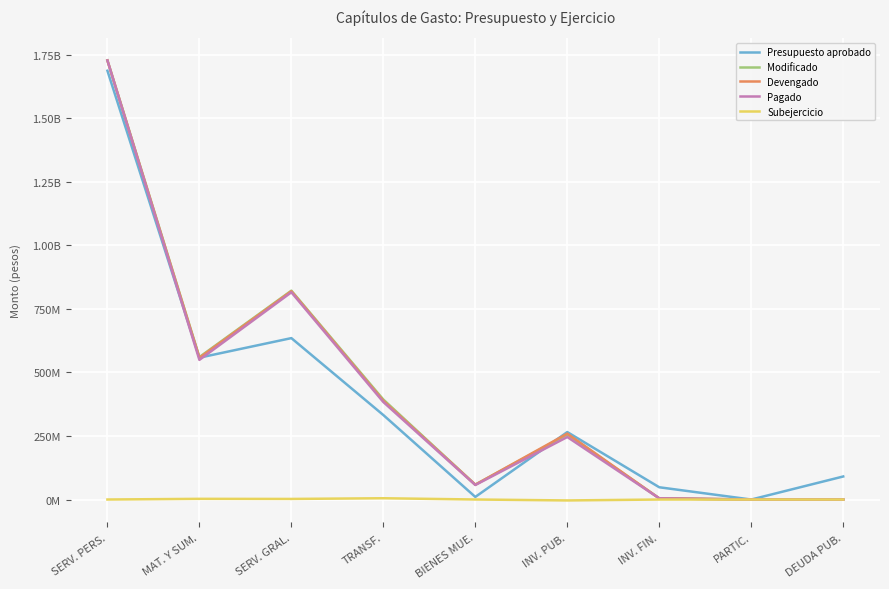

Does the chart display data point markers on the line(s)?

No